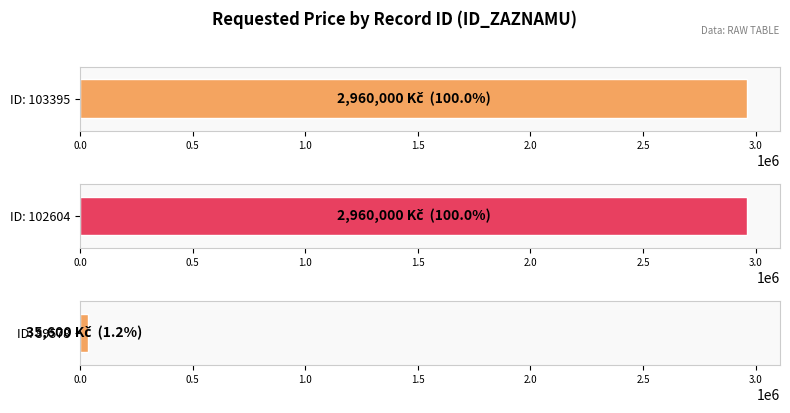

Does the chart contain any negative values?

No